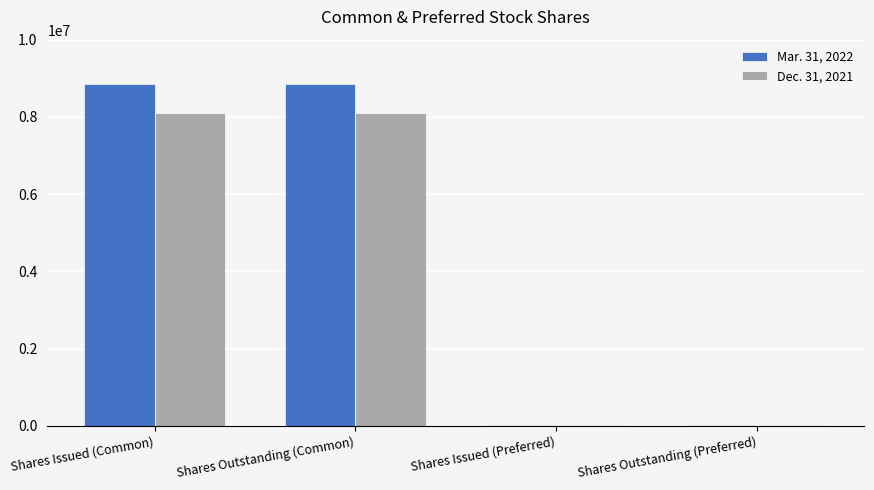

Are the bars grouped side by side (vs. stacked)?

Yes